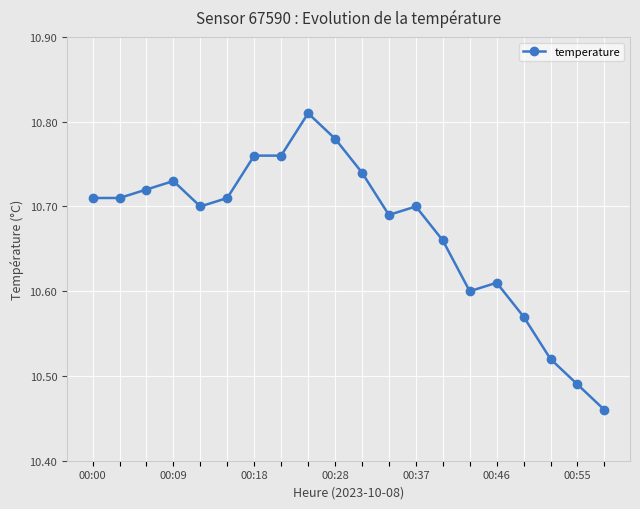

Count the values in the range 10 to 11.

20